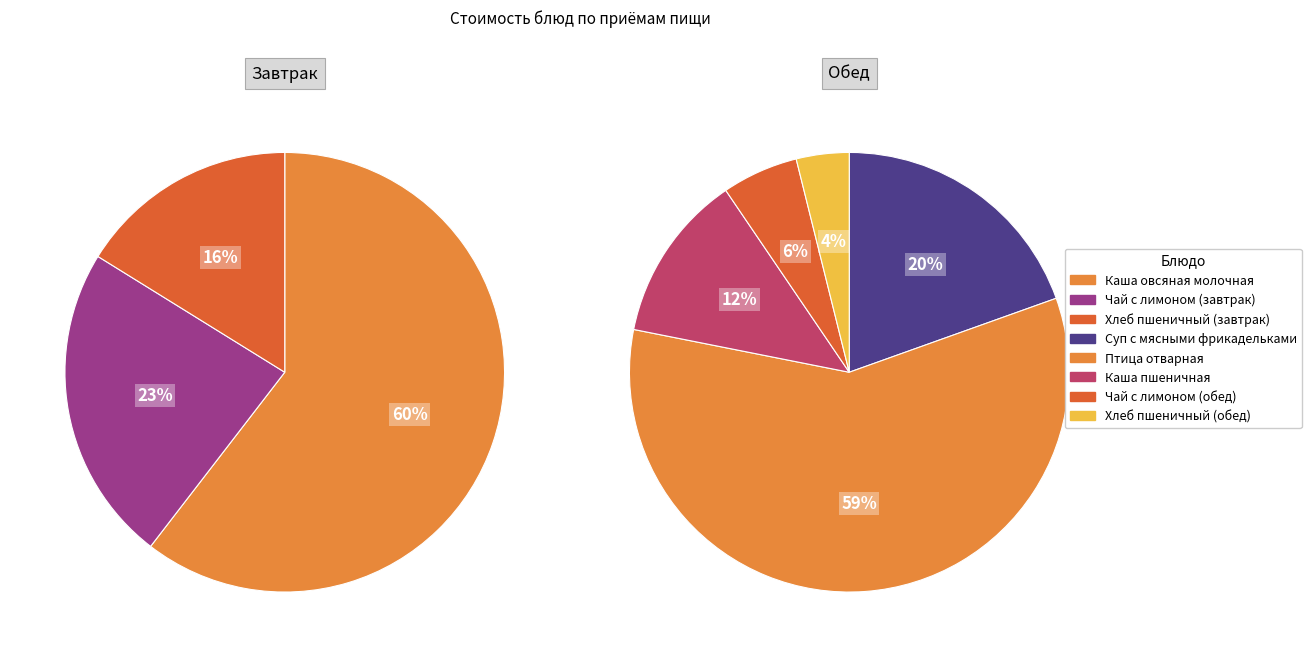

What is the largest slice in the pie chart?

Птица отварная